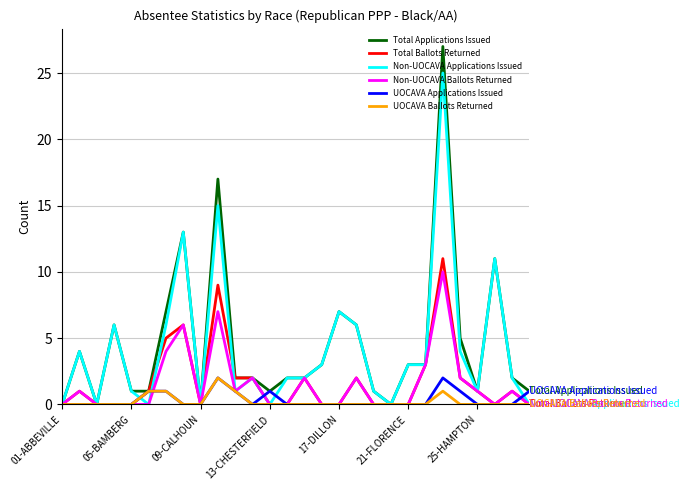

What is the greatest value displayed?

27